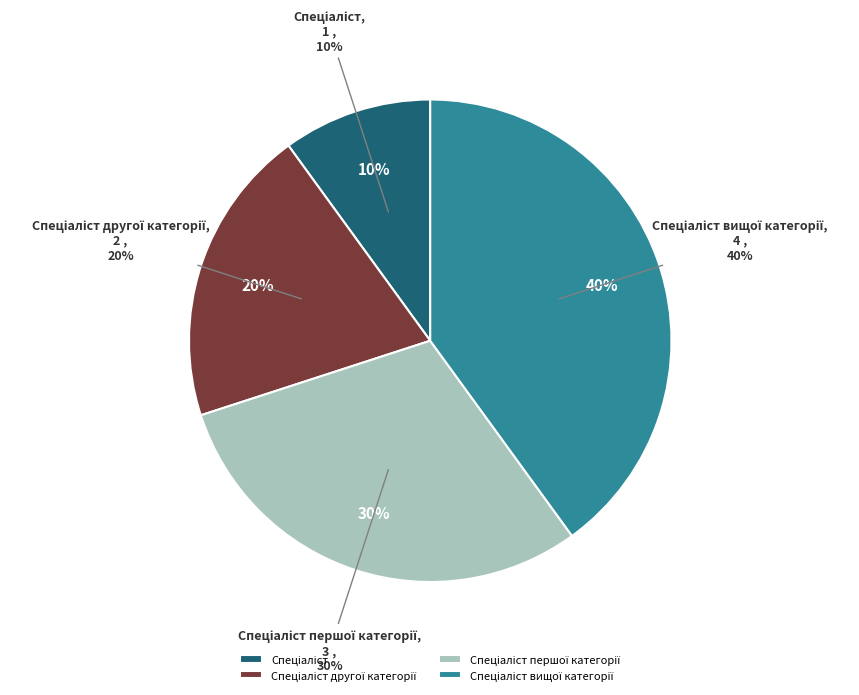

What is the change in value from Спеціаліст to Спеціаліст другої категорії?

+1